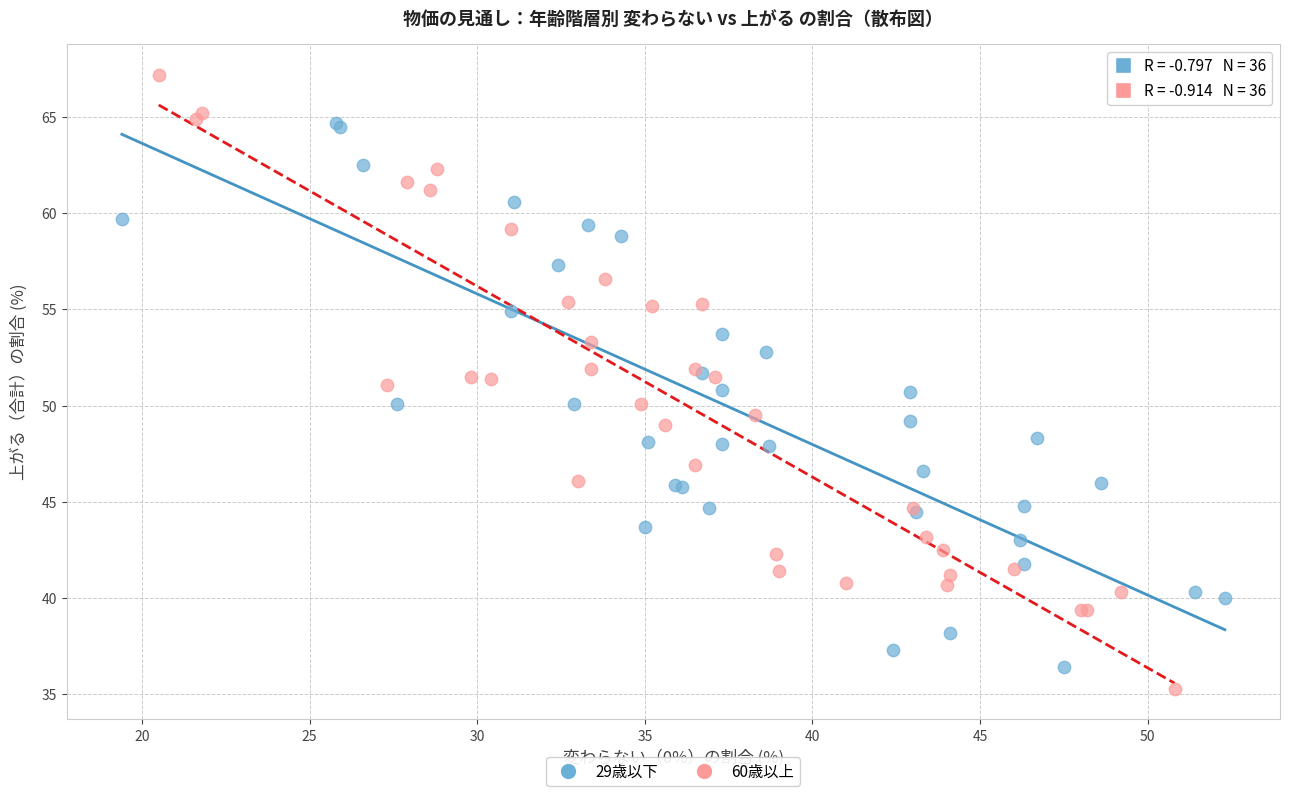

Which series contains the highest Y value?

60歳以上